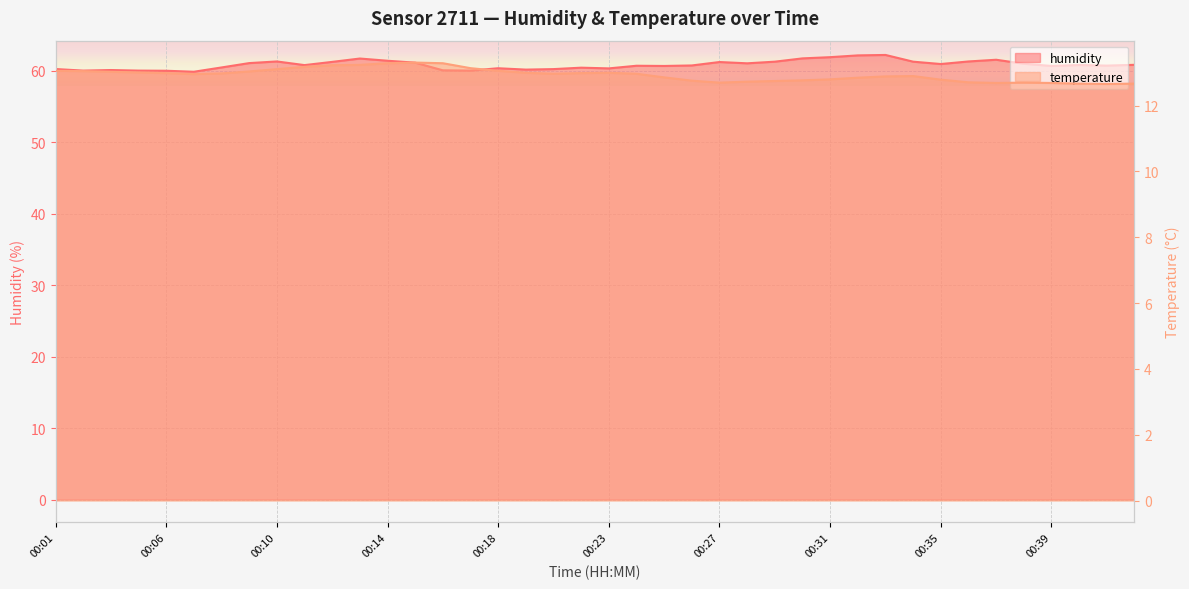

What is the average value of the temperature series?

12.9